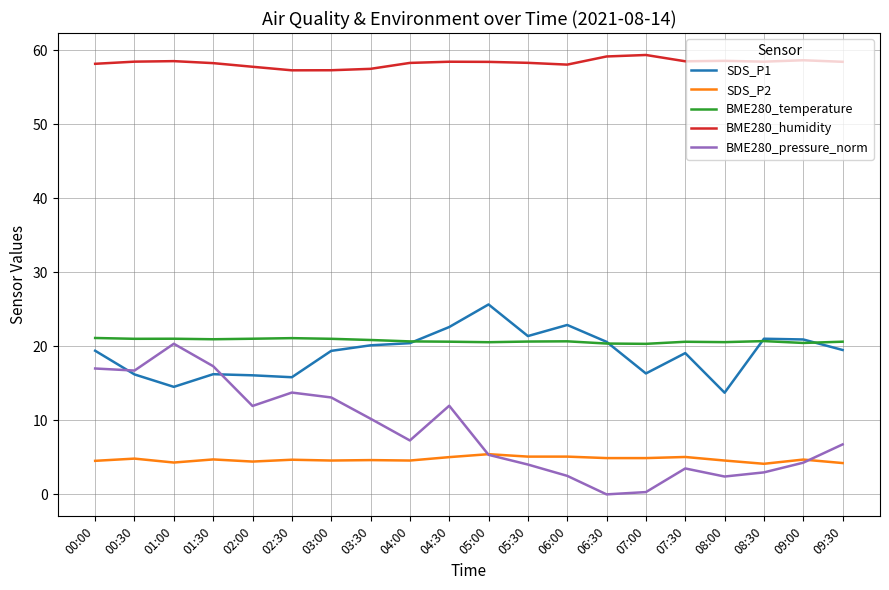

What position from the left is 01:30?

4